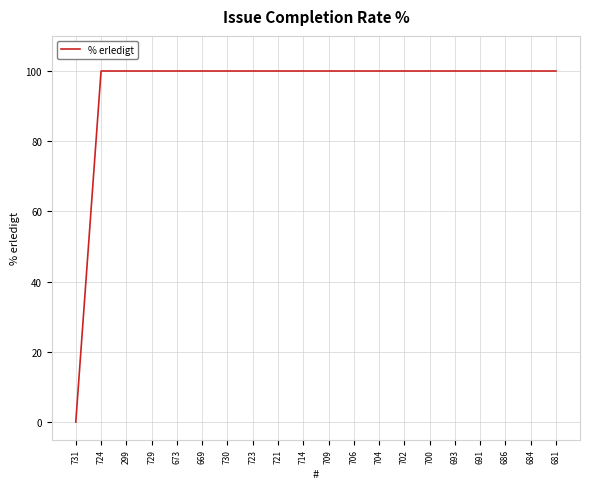

Which label corresponds to the smallest value in the chart?

731